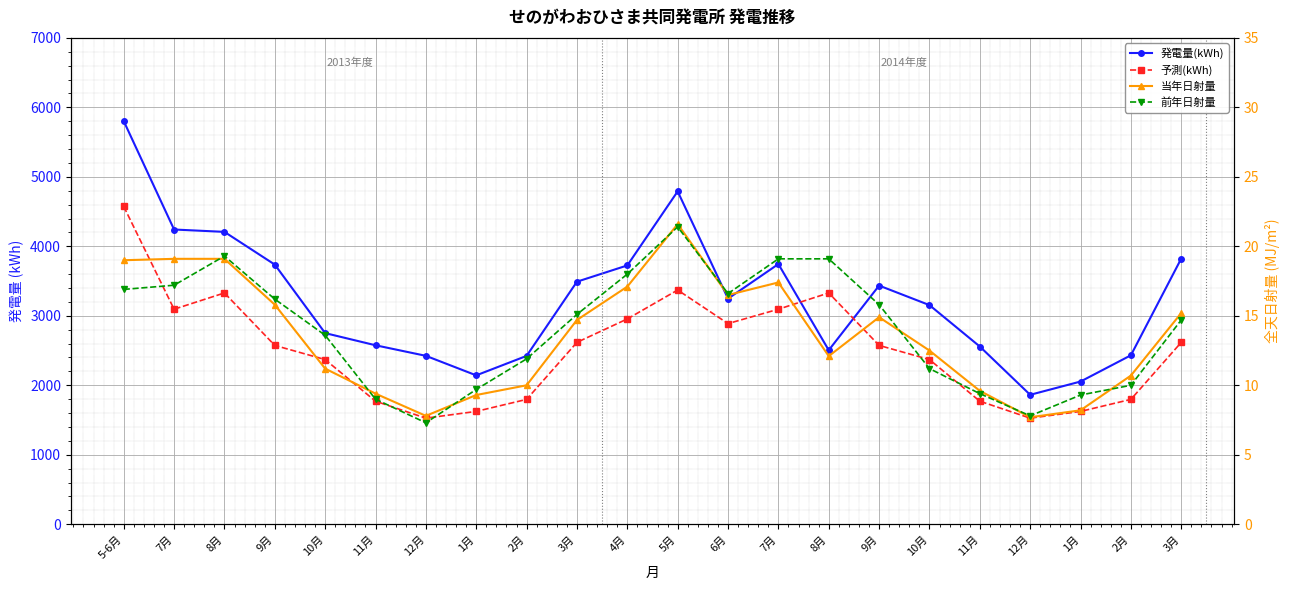

How many intersections are there between 発電量(kWh) and 予測(kWh)?

2